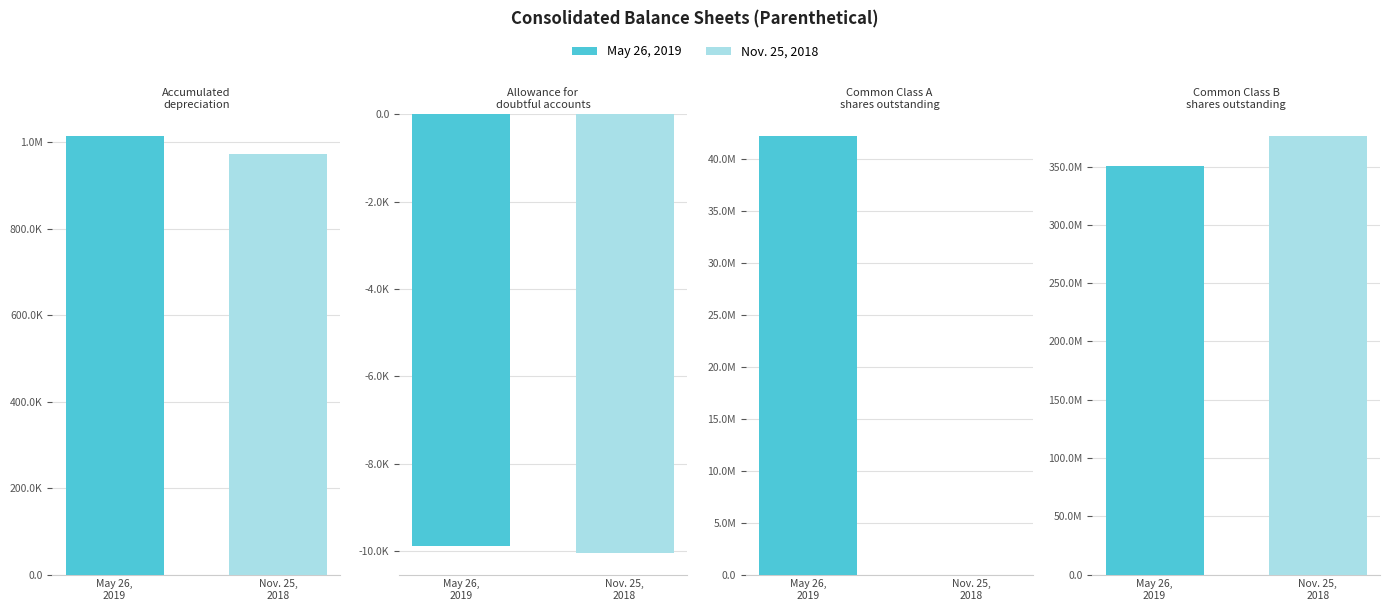

How many data points in May 26, 2019 are less than 42166667?

2